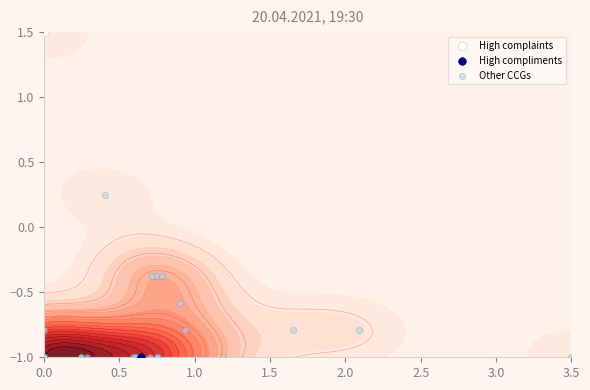

What is the smallest value displayed?

-1.0